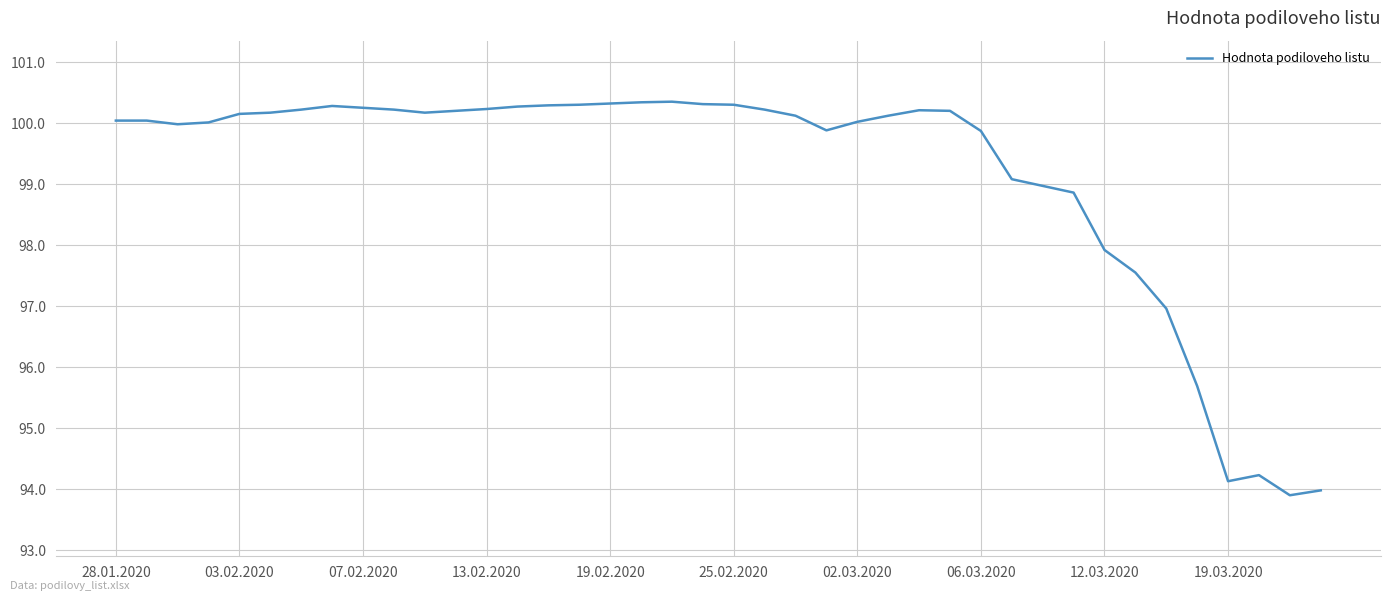

What is the smallest value displayed?

93.9